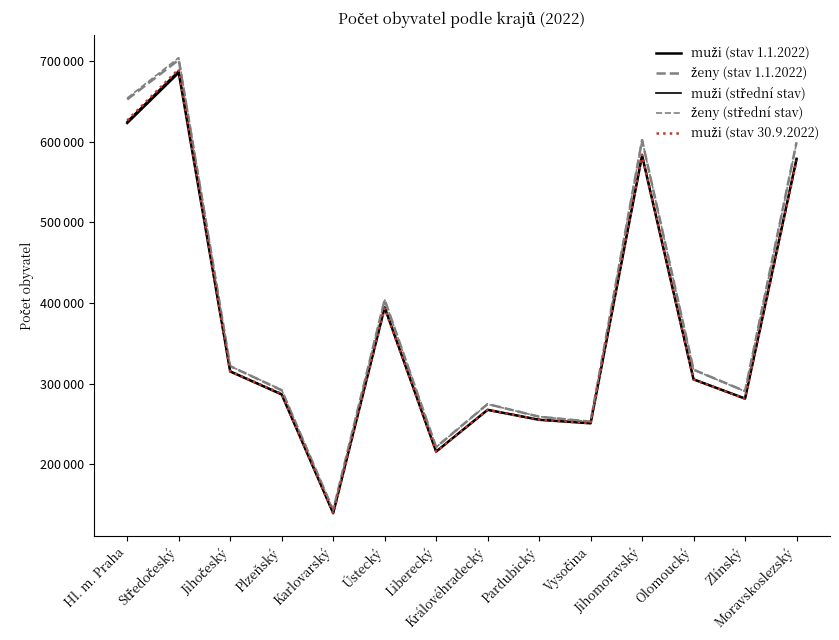

Is this an area chart (filled region under the line)?

No